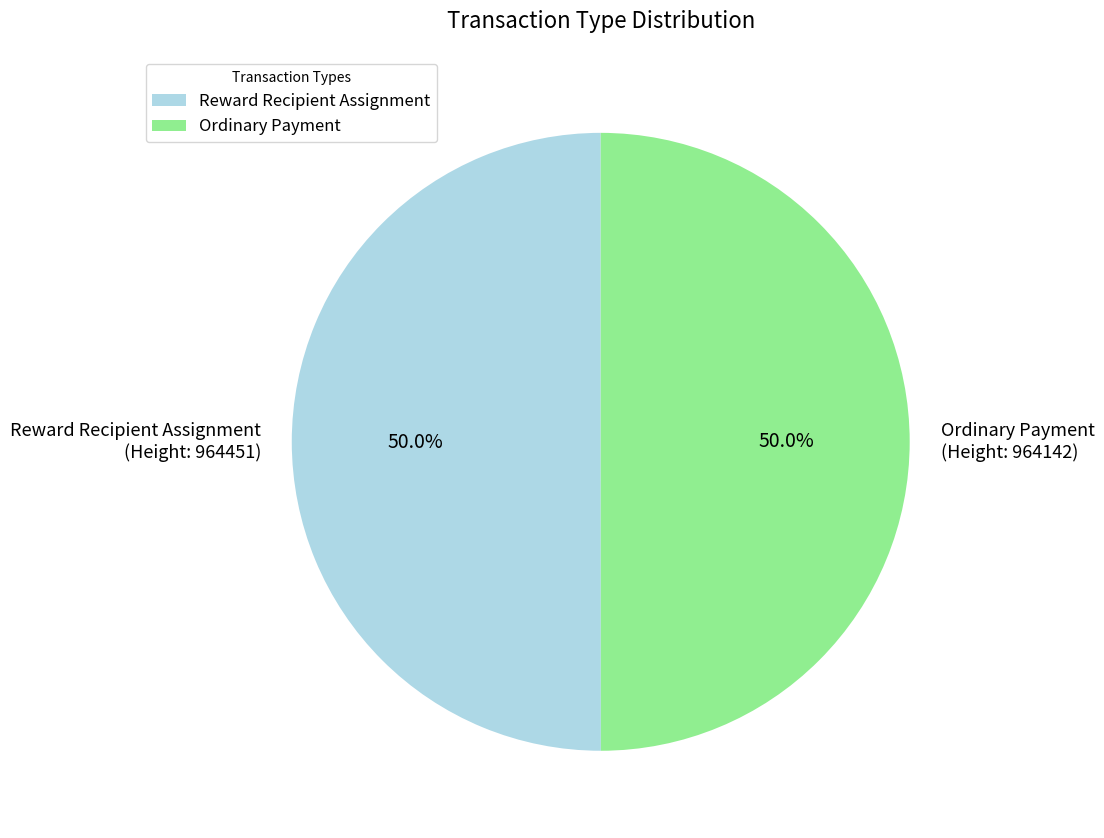

Approximately how many times larger is the value at Ordinary Payment (Height: 964142) compared to Reward Recipient Assignment (Height: 964451)?

1.0